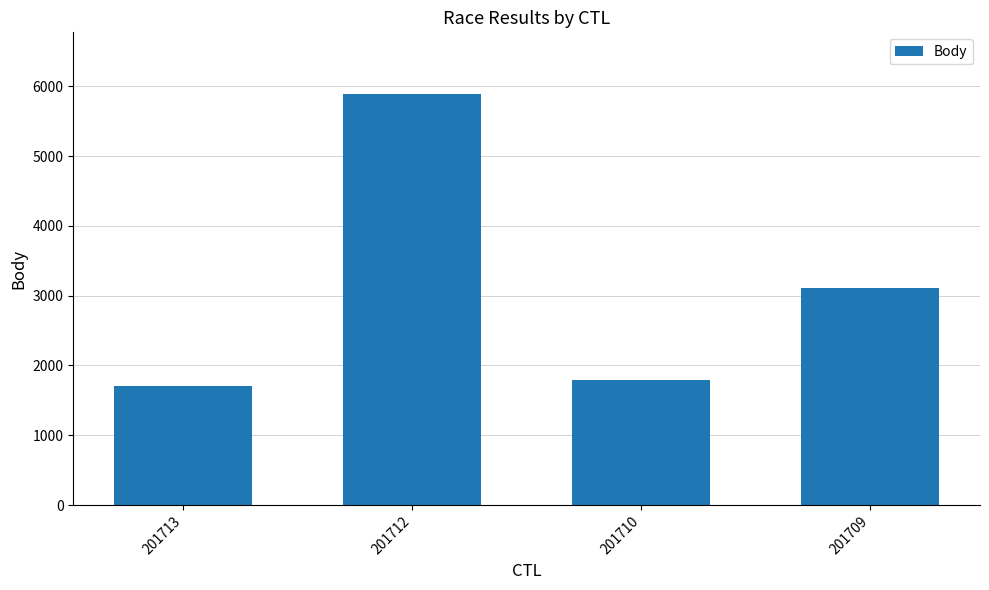

List the labels in order of value, largest first.

201712, 201709, 201710, 201713